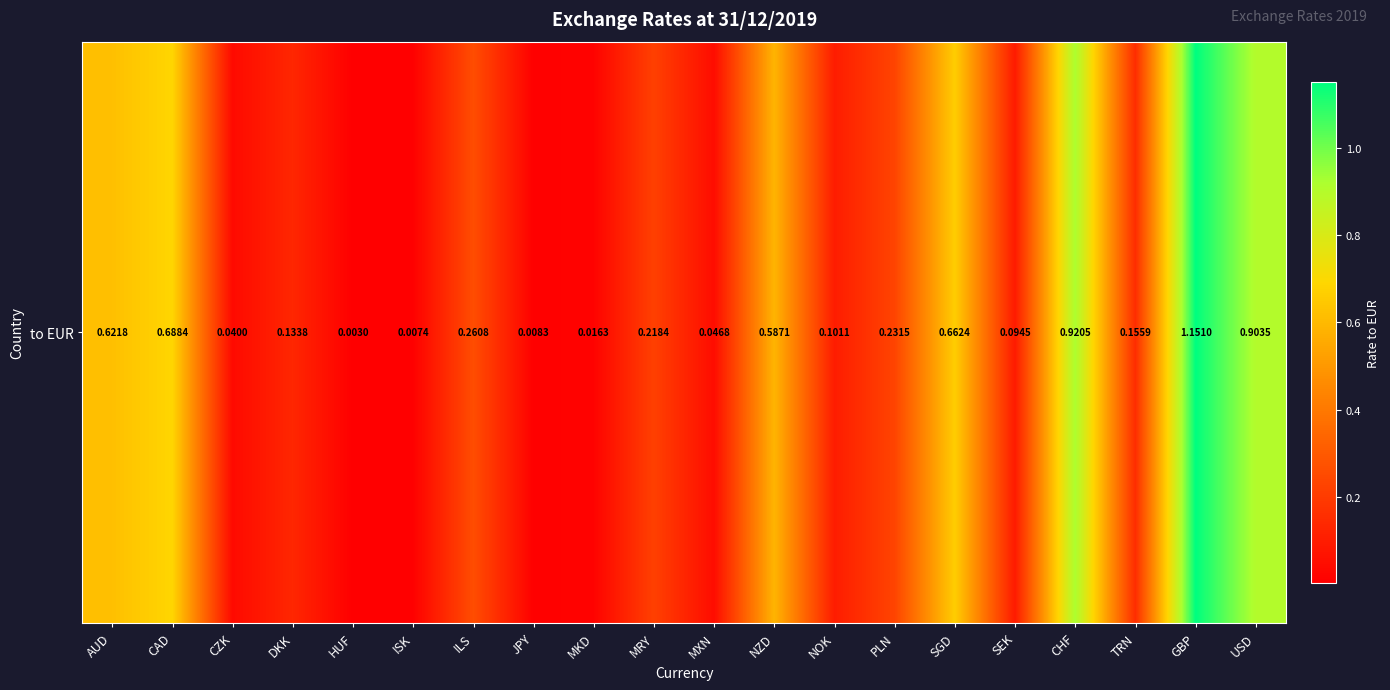

What is the greatest value displayed?

1.2